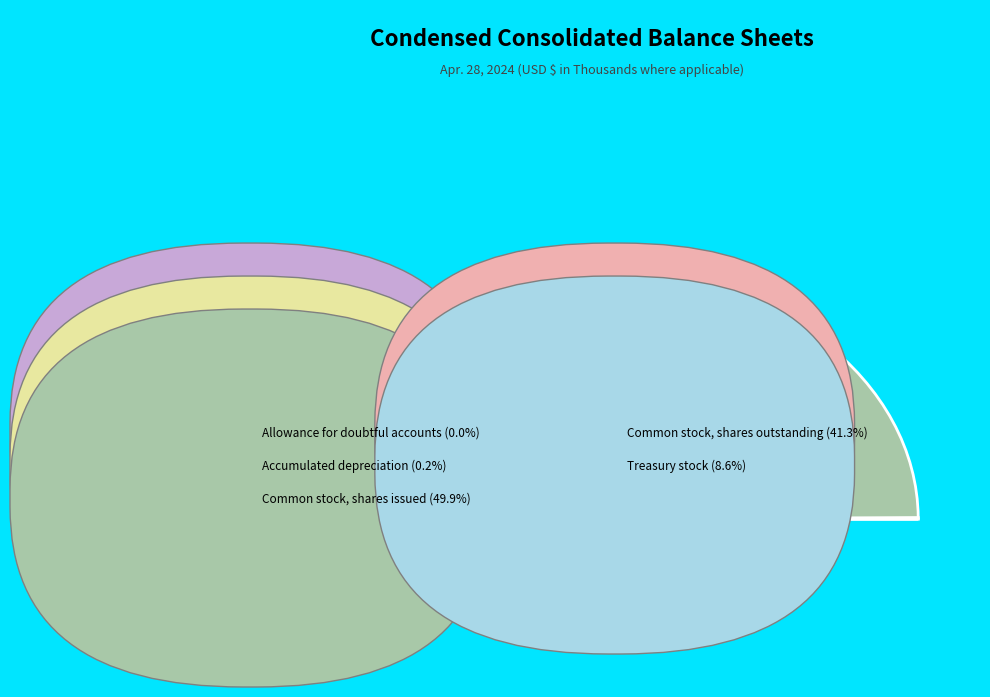

Is there any slice that represents more than half of the pie?

No